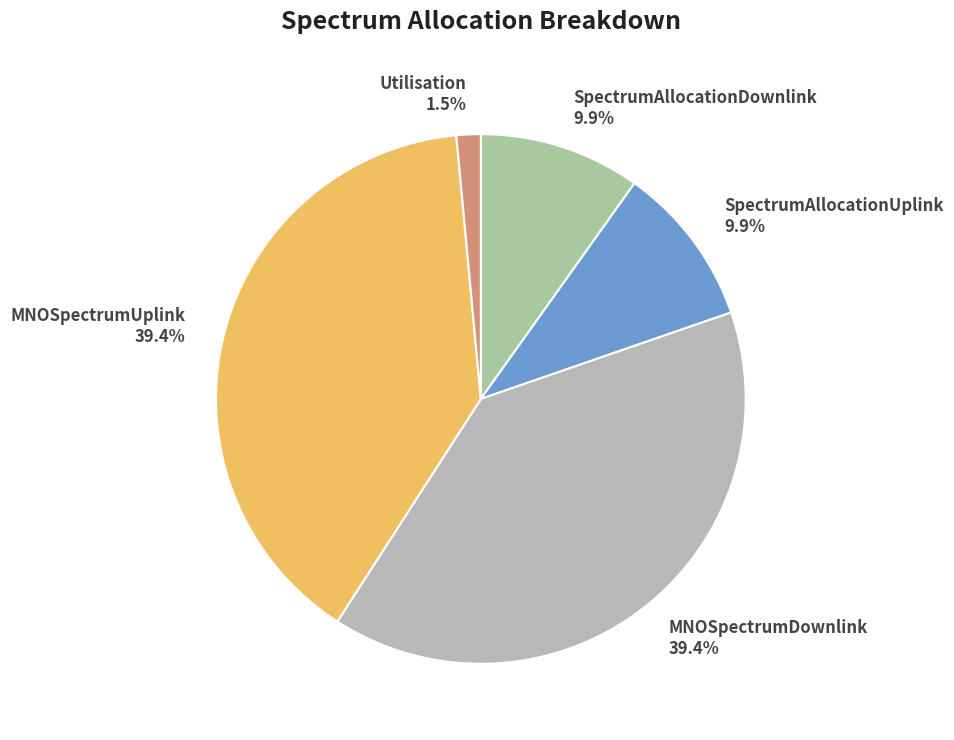

To the nearest percent, what is the average slice percentage?

20%